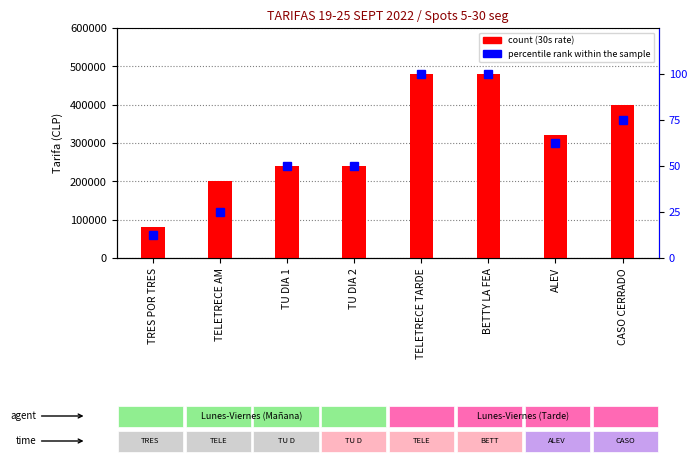

Is the value of count (30s rate) at TELETRECE TARDE greater than the value of percentile rank within the sample at TELETRECE TARDE?

Yes